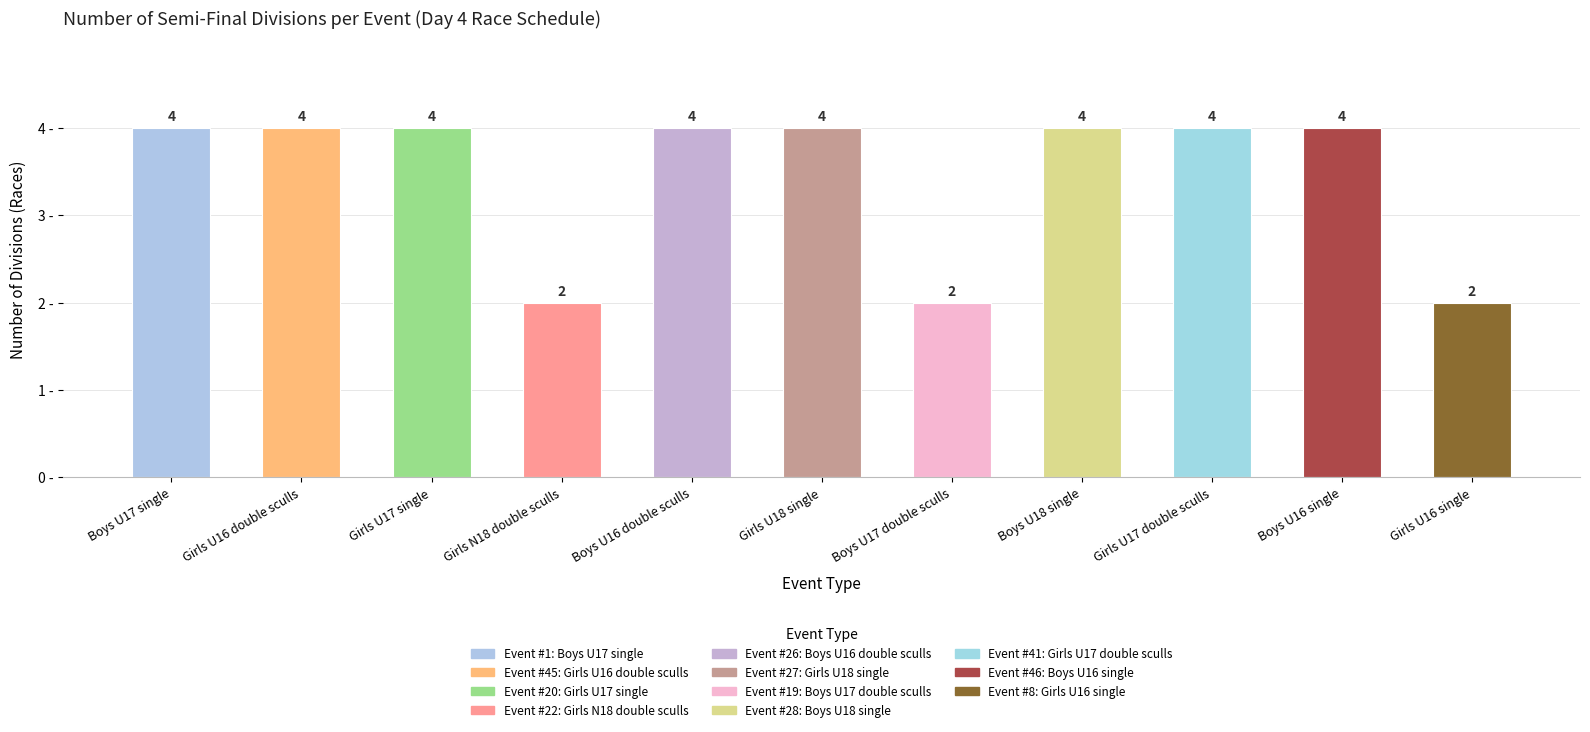

What is the maximum value shown in the chart?

4